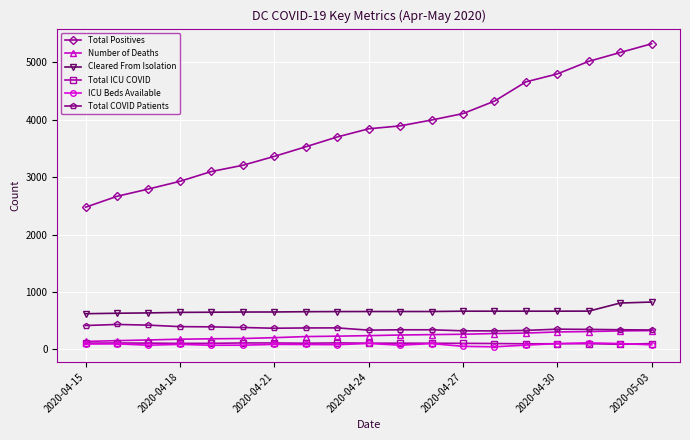

What is the highest value of the Cleared From Isolation series?

825